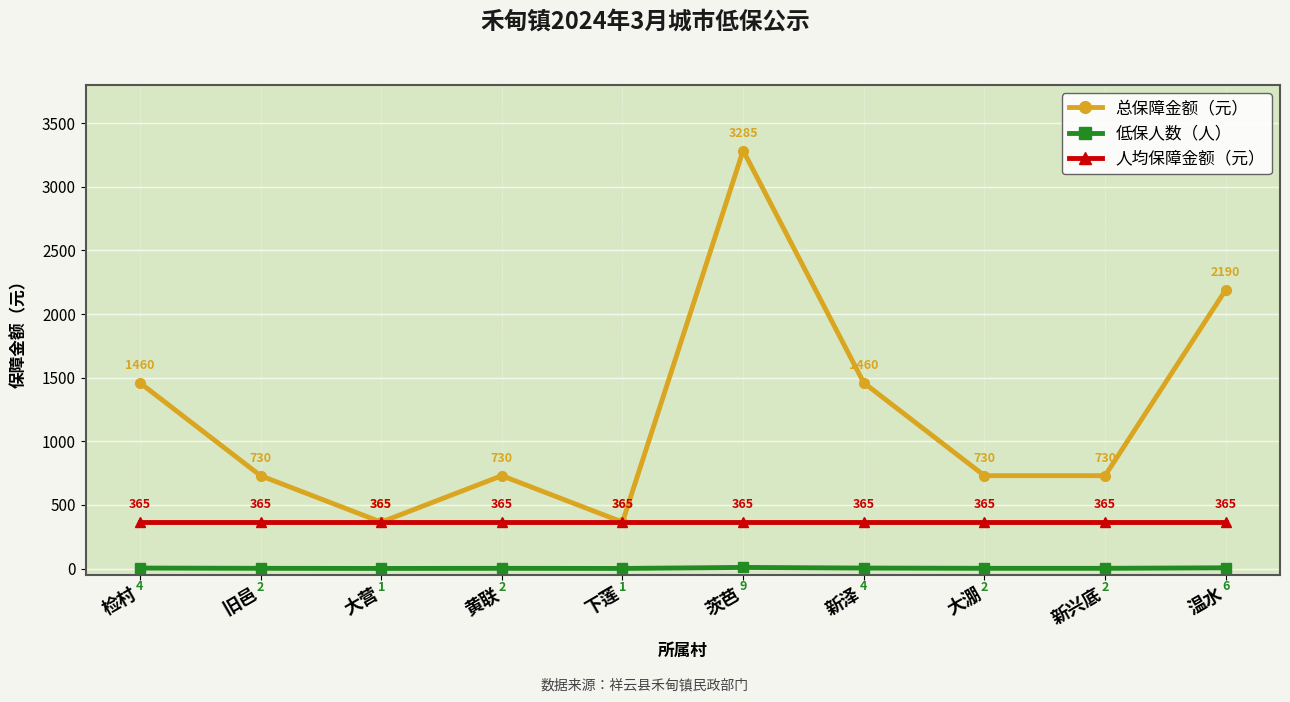

What is the value of the 人均保障金额（元） point at the 2nd from the left?

365